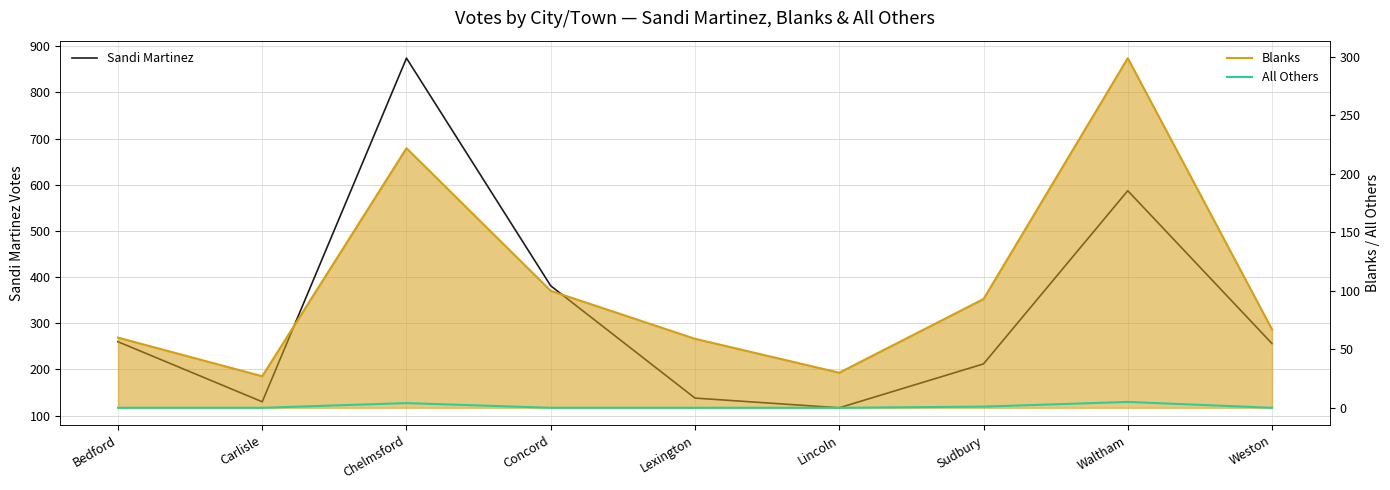

What is the label of the 2nd point from the right?

Waltham